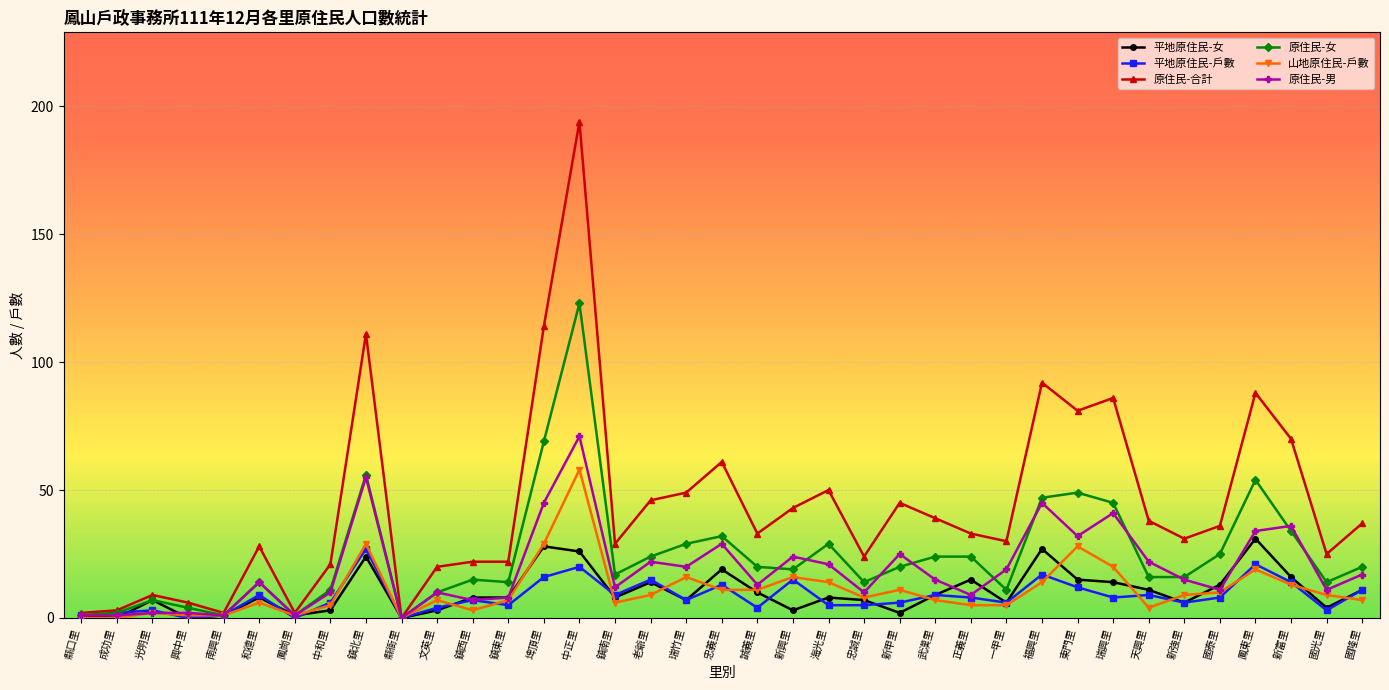

What position from the left is 忠誠里?

23